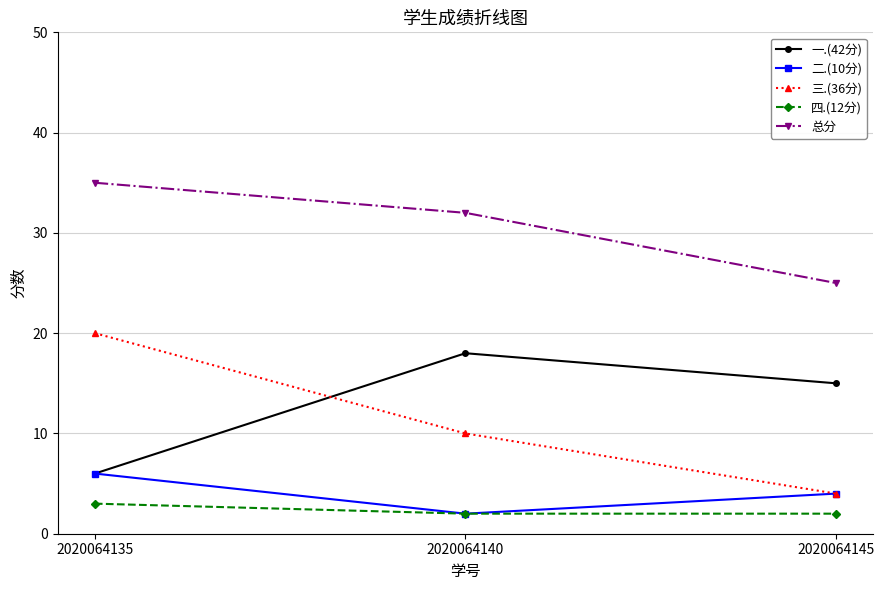

What is the difference between the 二.(10分) values at 2020064145 and 2020064135?

2